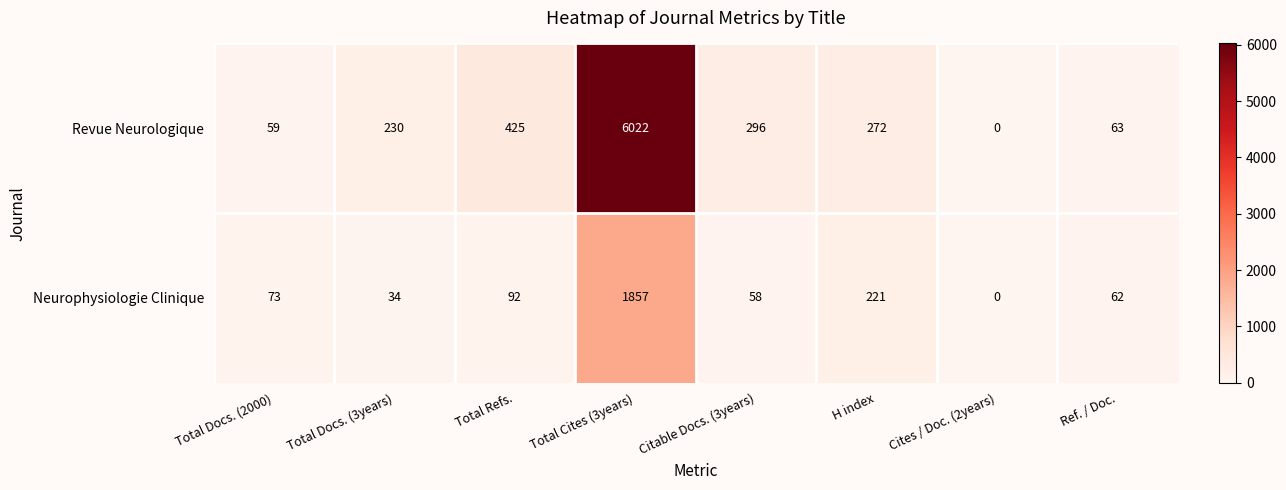

What value does the Neurophysiologie Clinique series have at Total Cites (3years), to the nearest 50?

1850